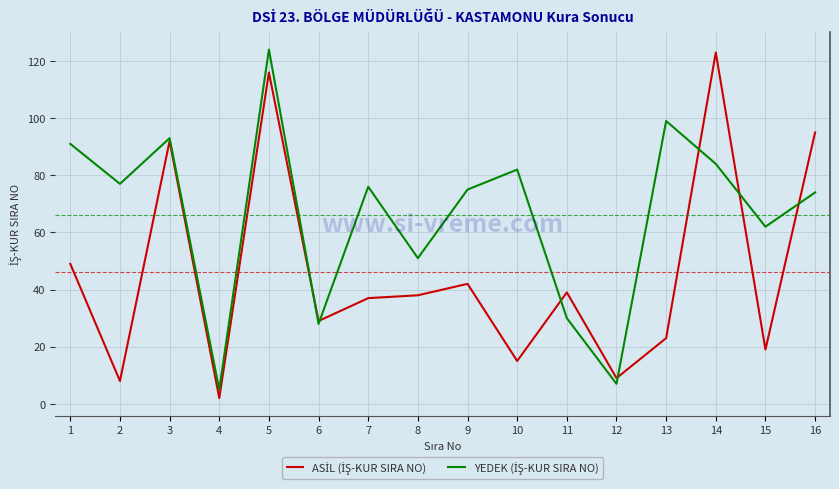

How many lines are shown in the chart?

2